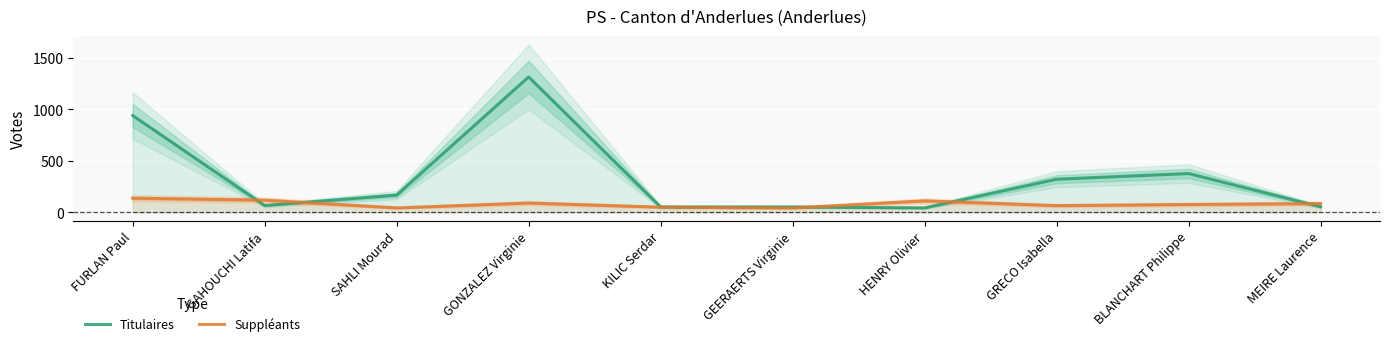

The Suppléants series shows 51 at KILIC Serdar. True or false?

True